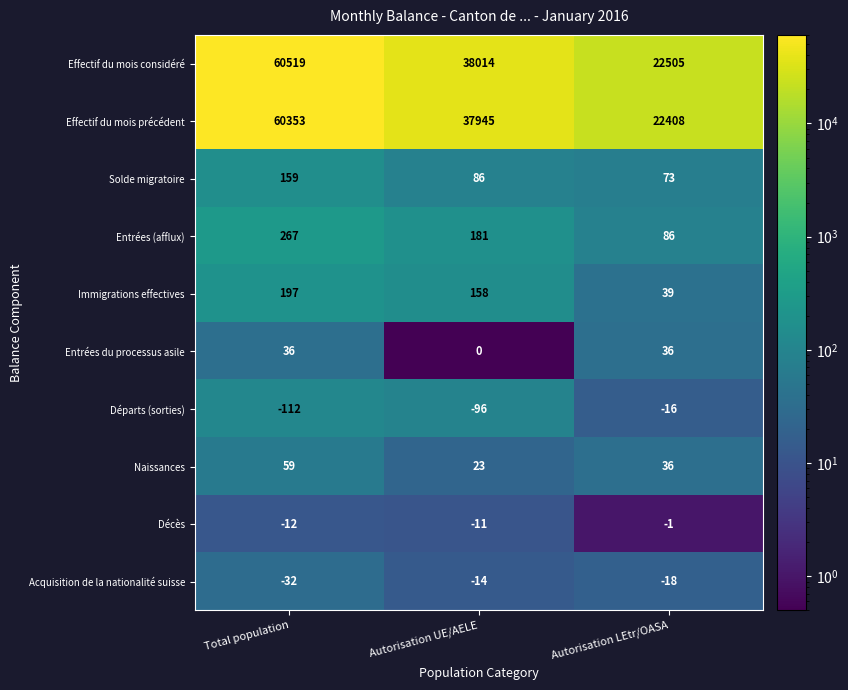

Count the number of data series in this chart.

10